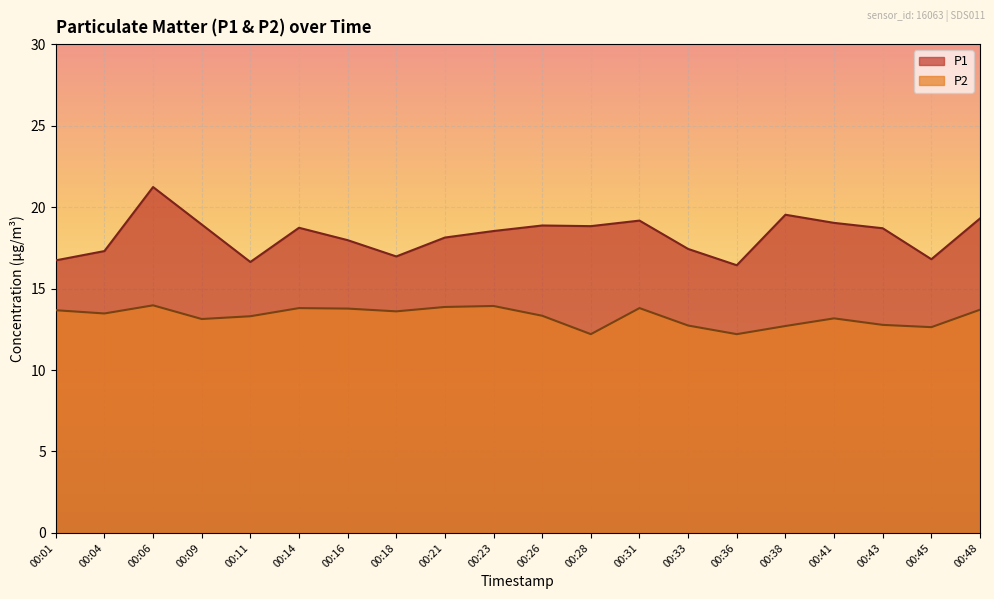

True or false: P2 and P1 intersect in this chart.

False